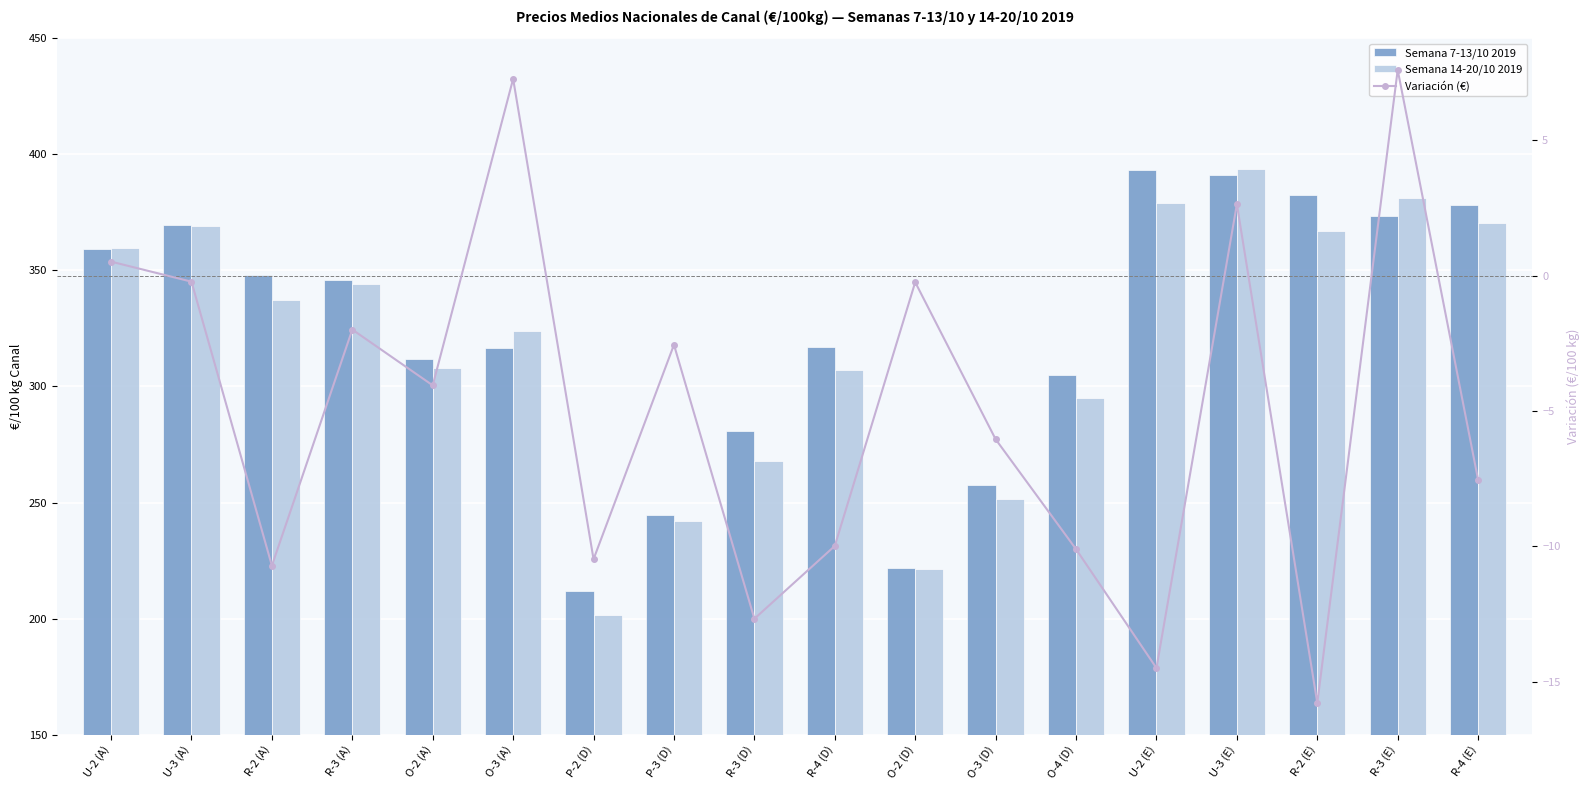

Are the bars grouped side by side (vs. stacked)?

Yes